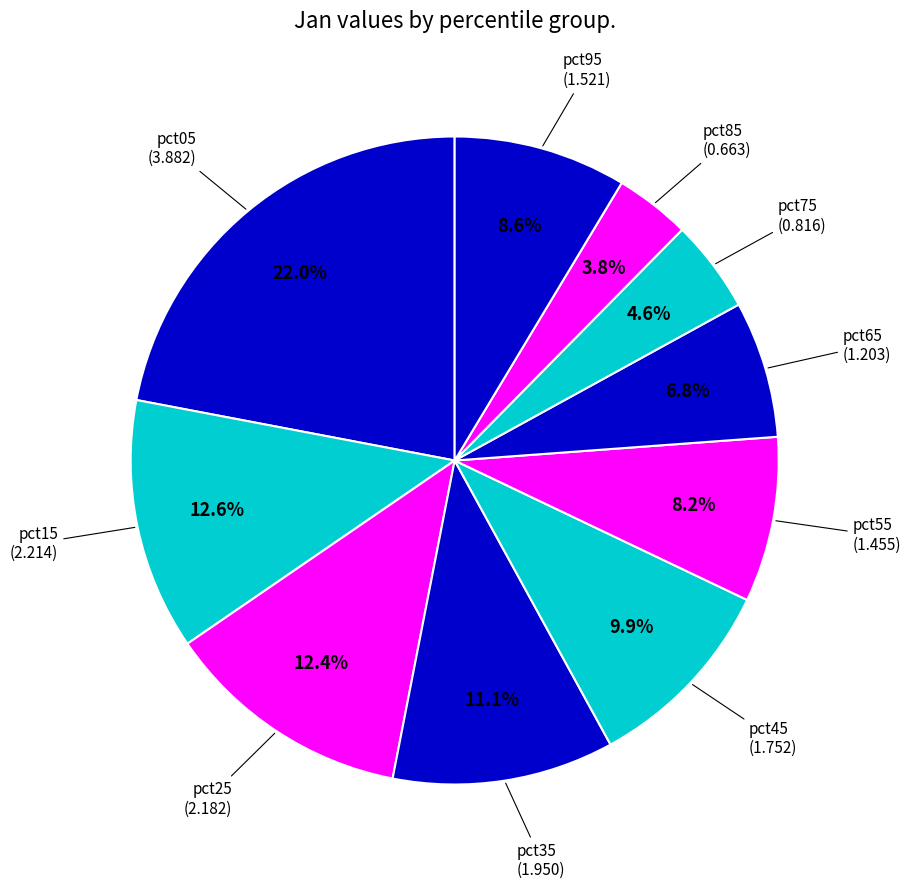

Rank the categories by value from lowest to highest.

pct85, pct75, pct65, pct55, pct95, pct45, pct35, pct25, pct15, pct05